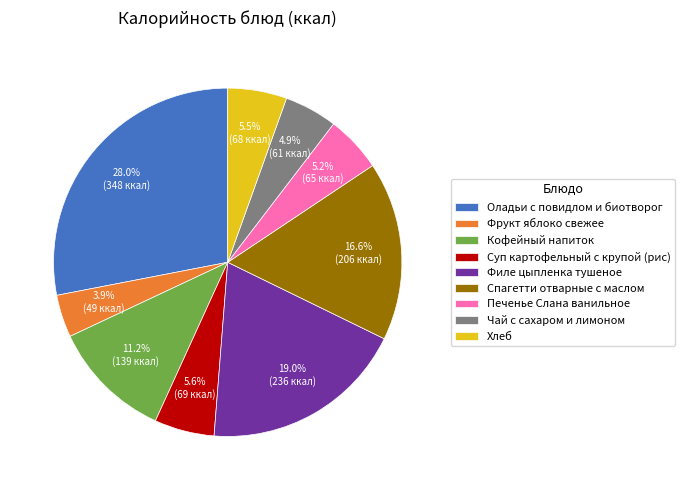

Is there a majority slice in this chart?

No